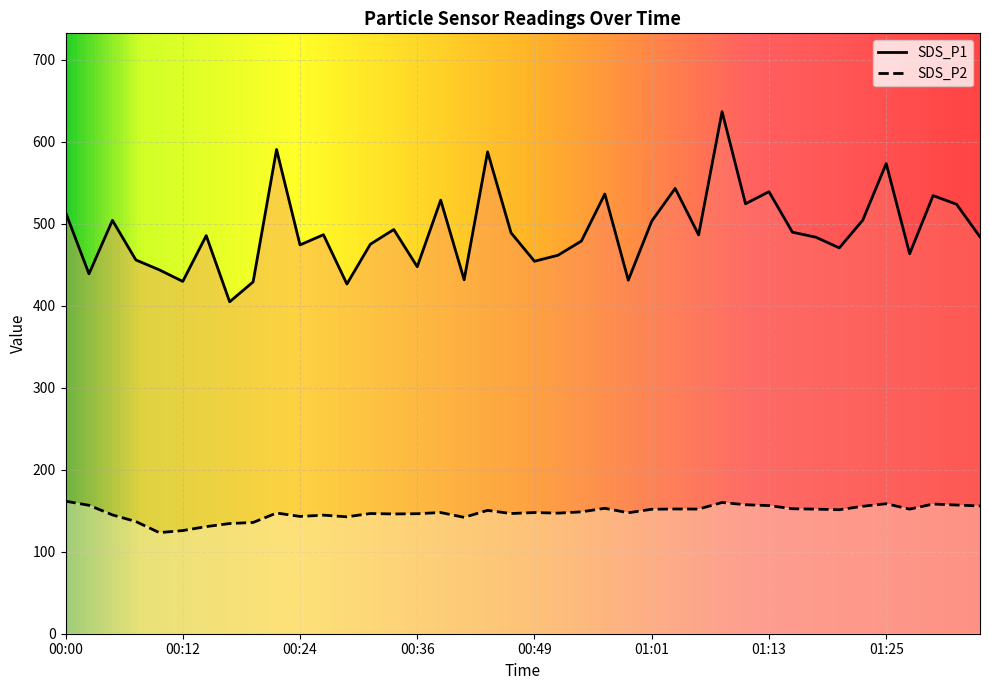

What is the value of the SDS_P1 point at the 22nd from the left?

461.6